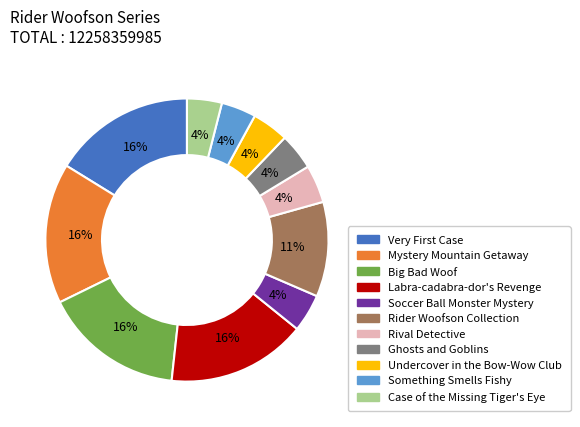

Approximately how many times larger is the value at Labra-cadabra-dor's Revenge compared to Mystery Mountain Getaway?

1.0